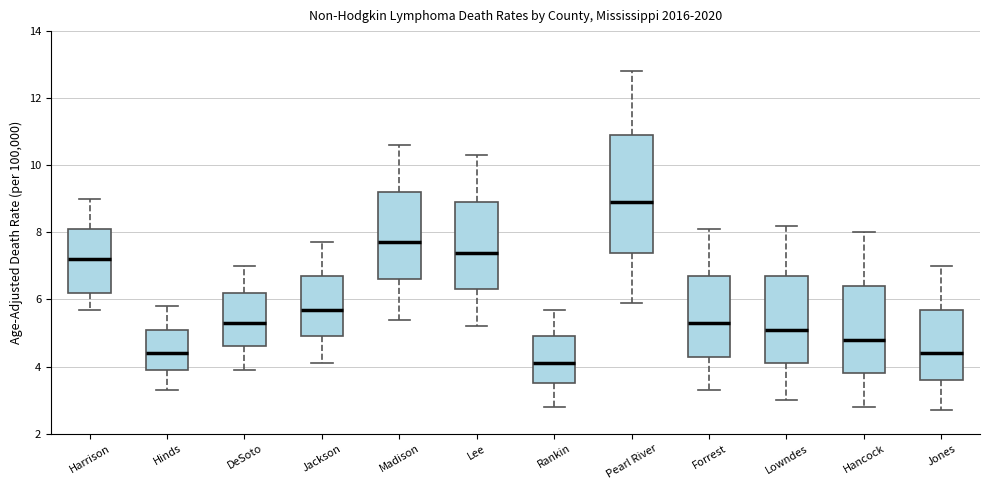

Where is the lower edge of the box for Forrest on the y-axis? The values are not printed on the chart, so give them approximately, as read against the axis.

4.4